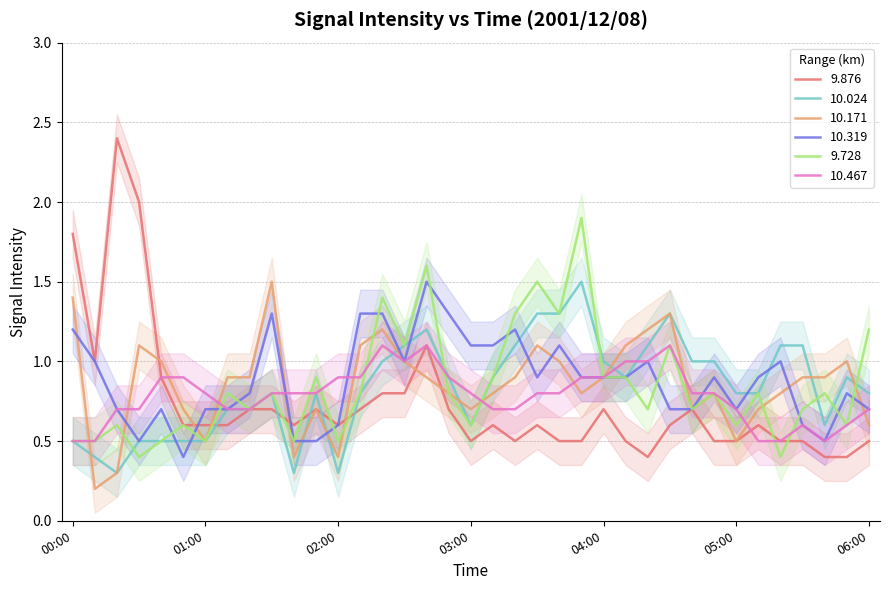

At which category does 10.024 reach its first local valley?

00:20